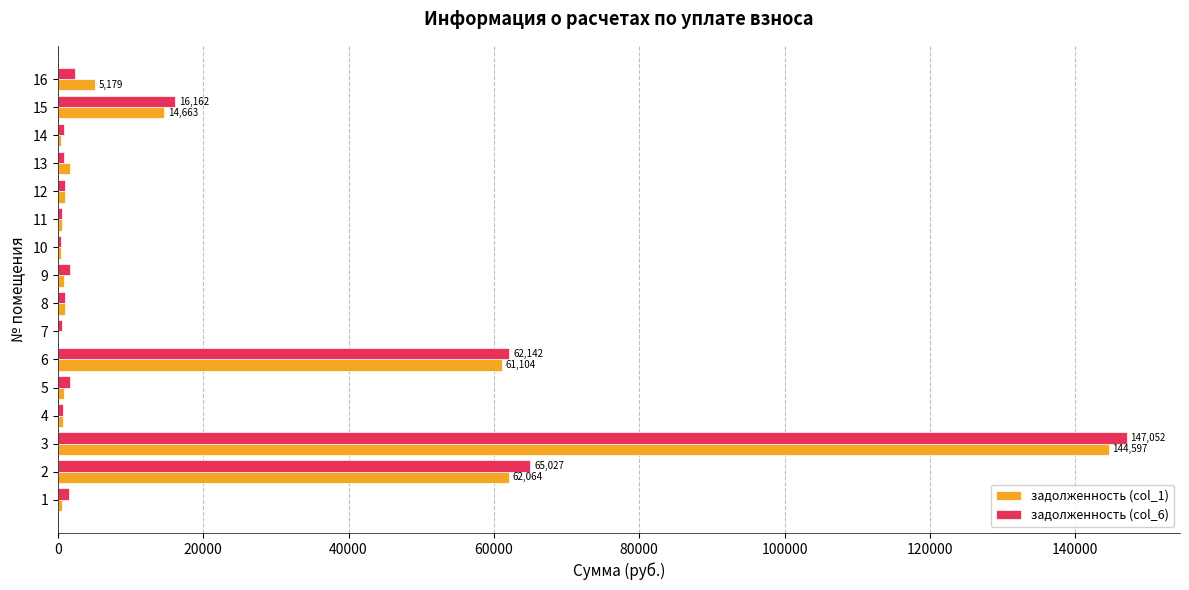

Is the value of задолженность (col_6) at 9 greater than the value of задолженность (col_1) at 16?

No